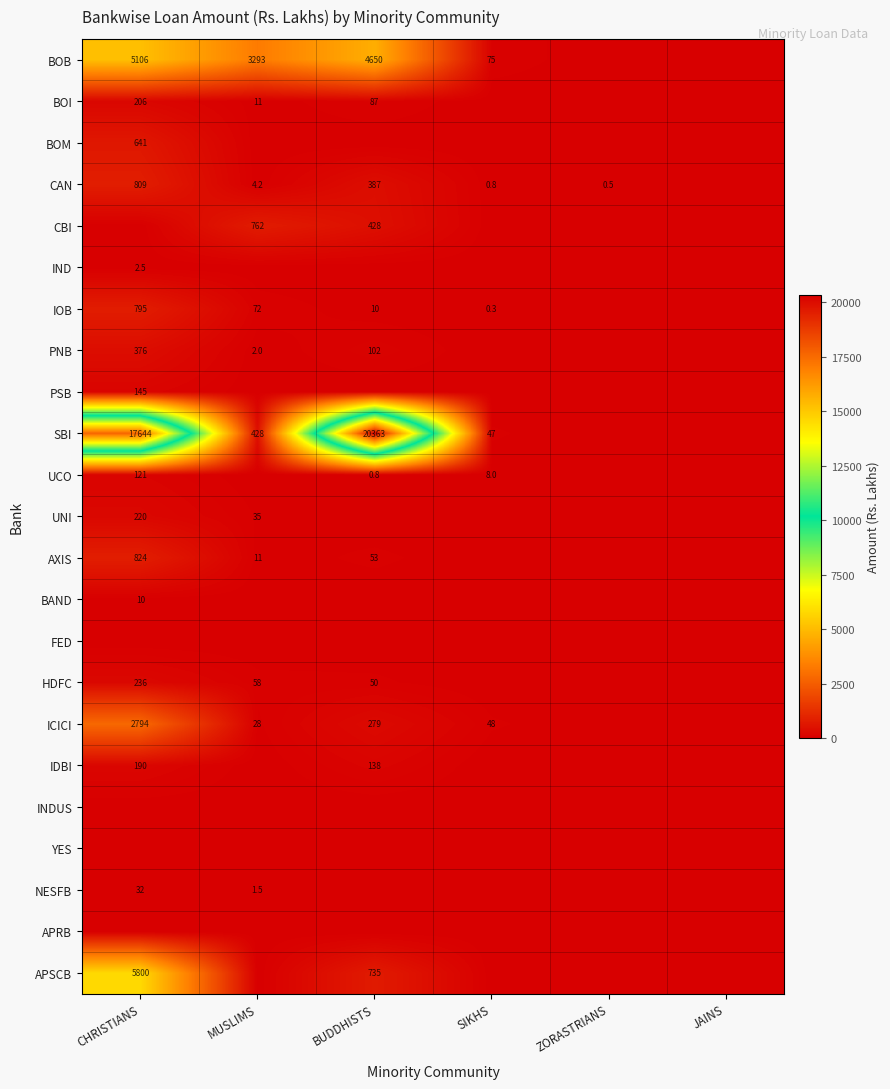

The BOB series shows 30.7 at SIKHS. True or false?

False